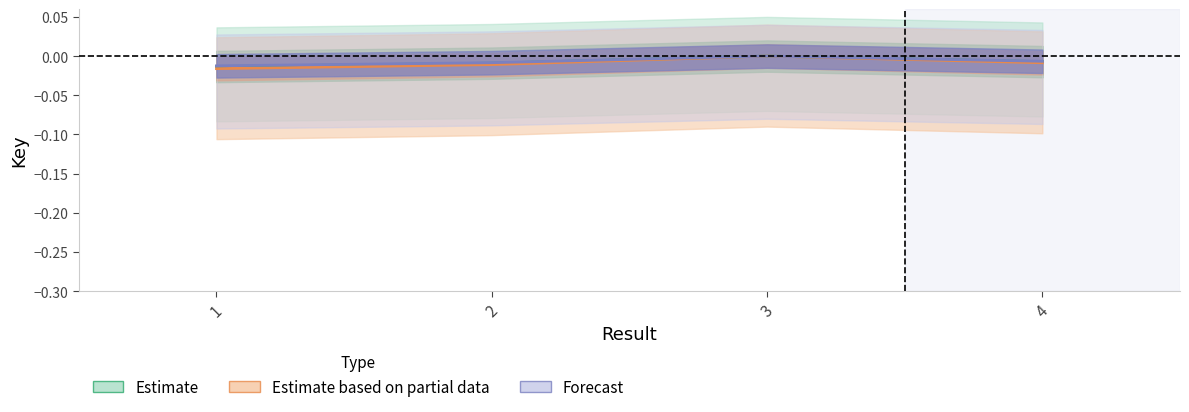

List the series in order of their overall mean, highest first.

Estimate, Estimate based on partial data, Forecast